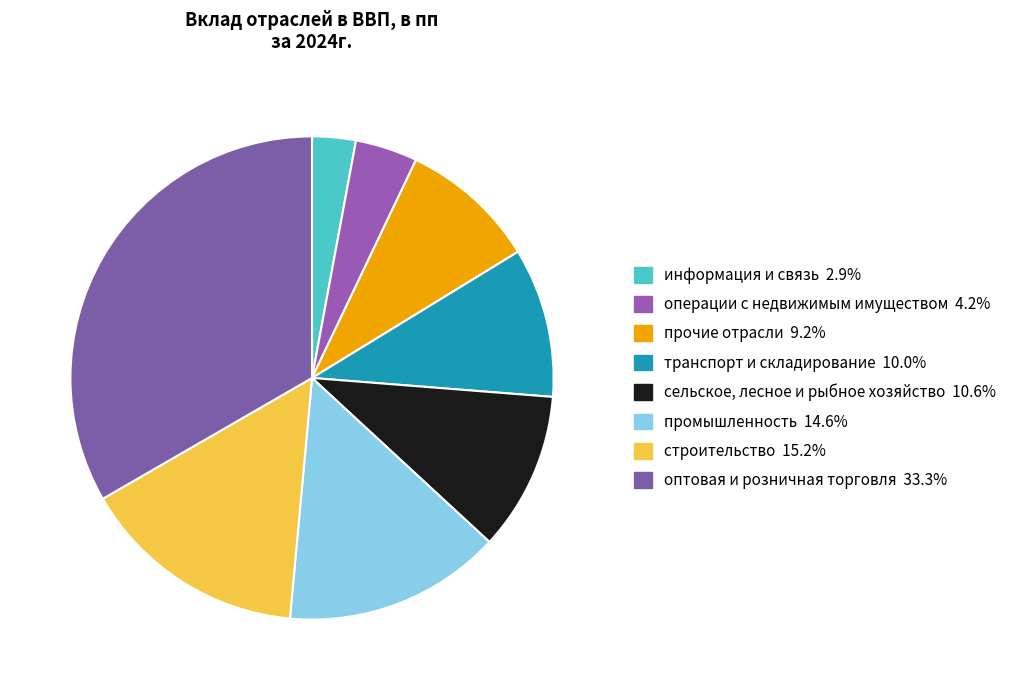

Is there a majority slice in this chart?

No